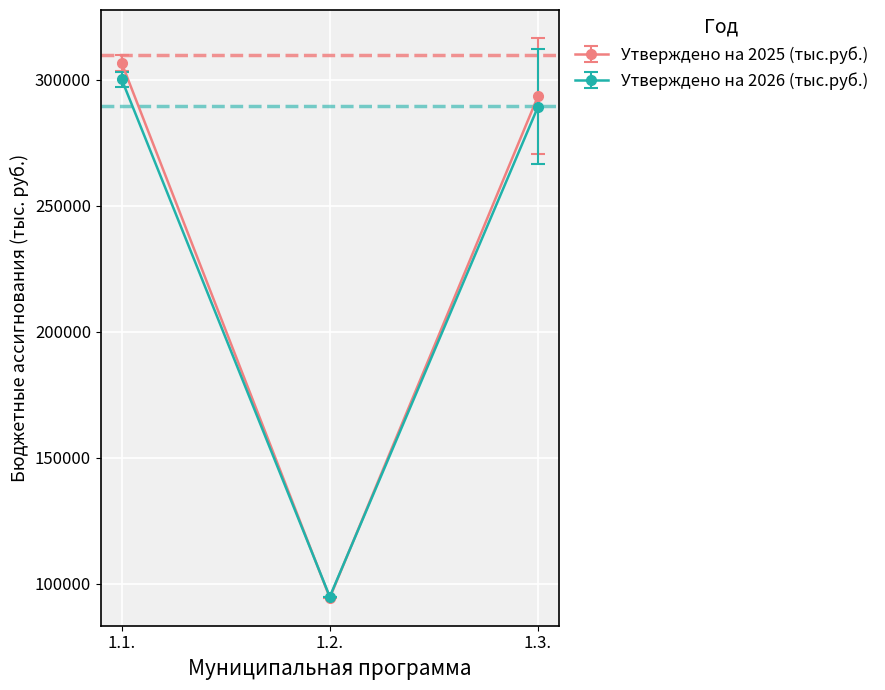

What is the difference between the maximum and minimum values in the Утверждено на 2026 (тыс.руб.) series?

205312.0